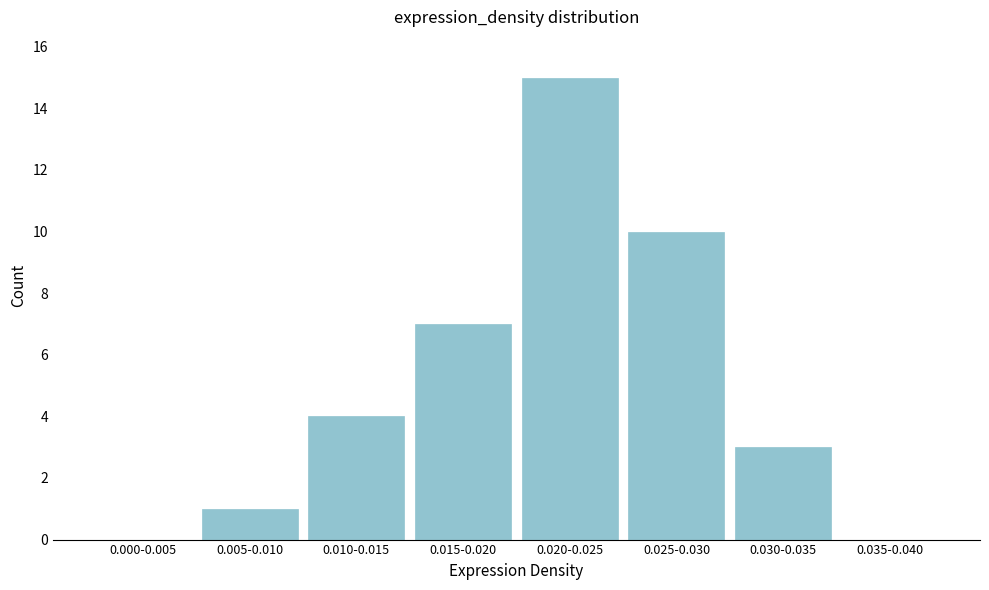

Reading left to right, what are all the values shown in this chart?

0.000-0.005=0	0.005-0.010=1	0.010-0.015=4	0.015-0.020=7	0.020-0.025=15	0.025-0.030=10	0.030-0.035=3	0.035-0.040=0